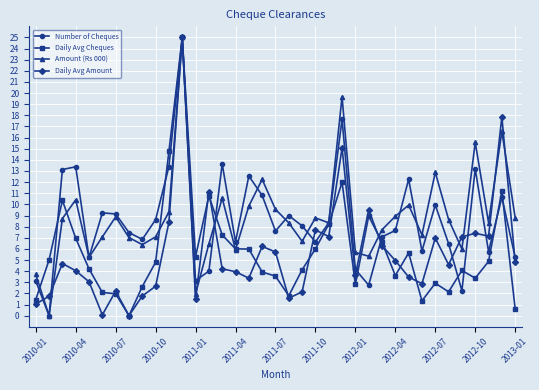

True or false: Daily Avg Amount has more than 1 points higher than both neighbors.

True